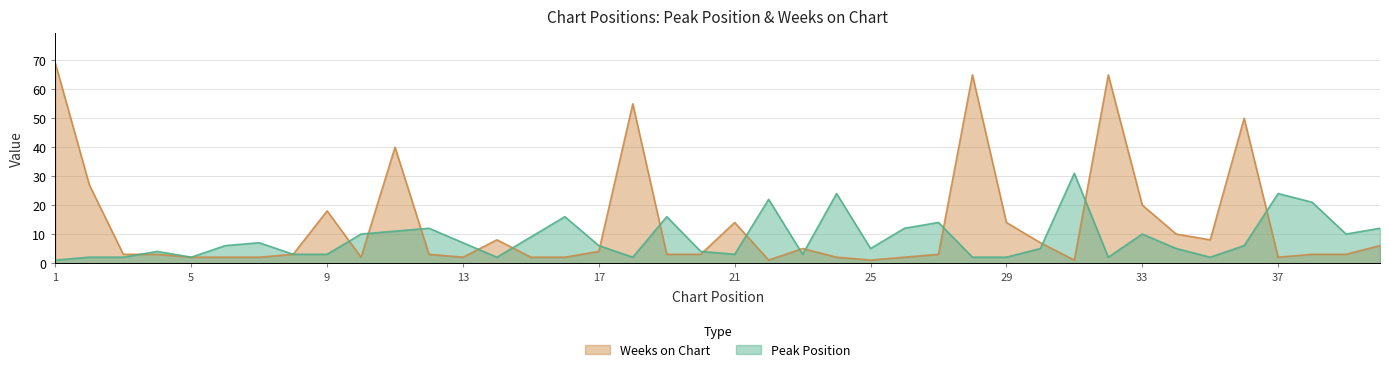

Which label corresponds to the largest value in the chart?

1